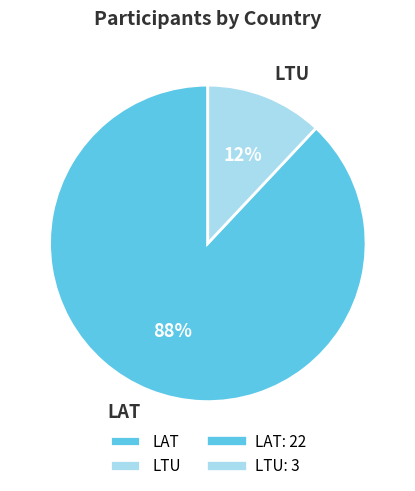

To the nearest percent, what percentage of the pie is LTU?

12%